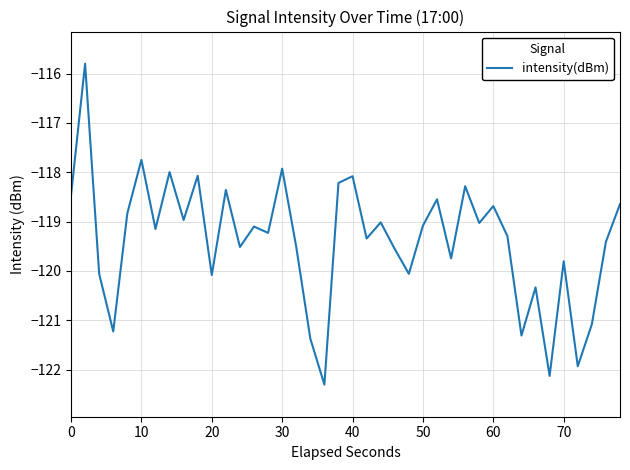

What is the maximum value shown in the chart?

-115.8